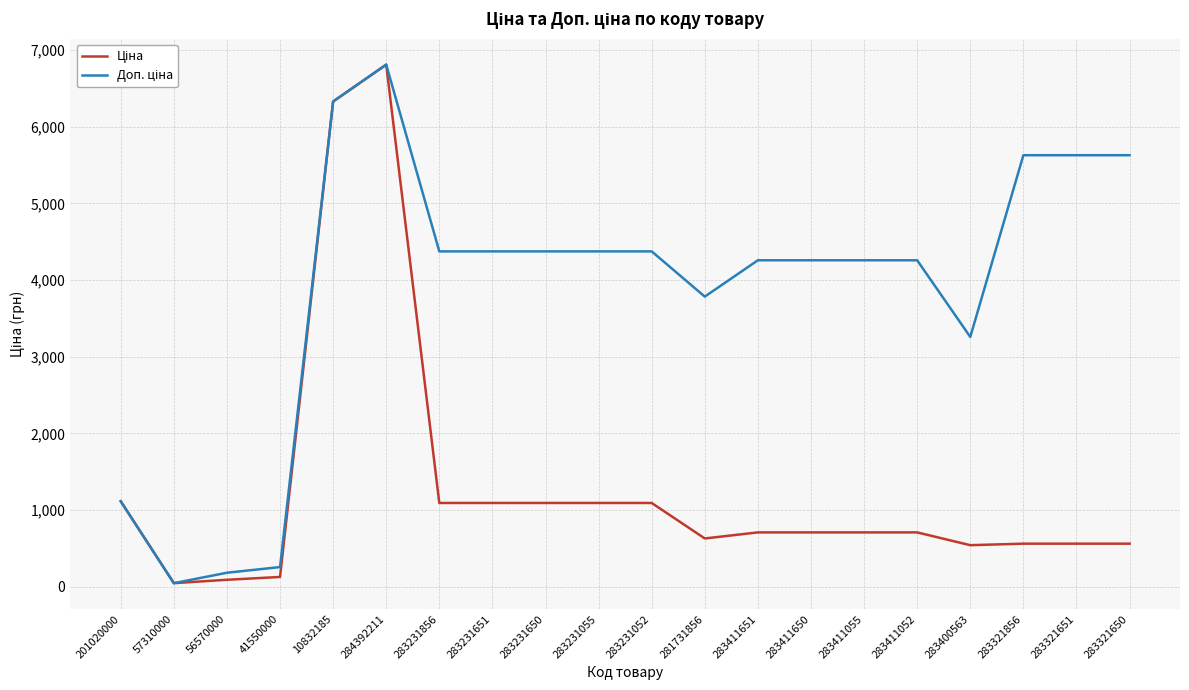

At which category does the chart reach its peak across all series?

284392211